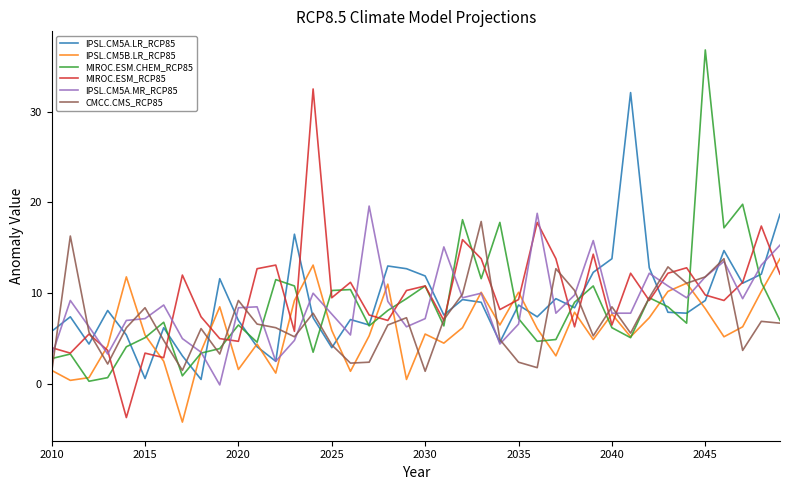

What is the maximum value for IPSL.CM5B.LR_RCP85?

13.8